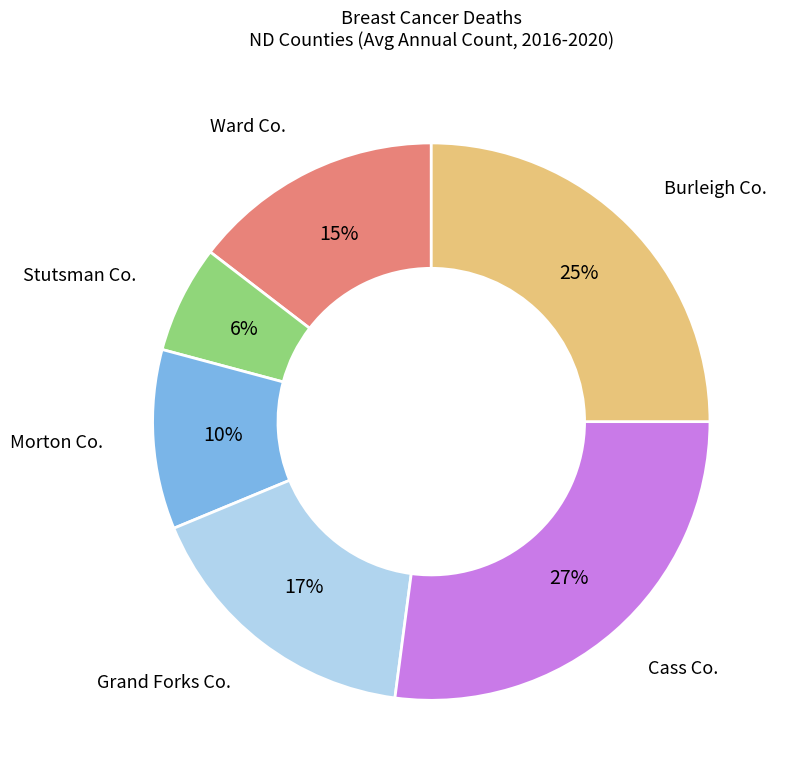

To the nearest percent, what is the average slice percentage?

17%